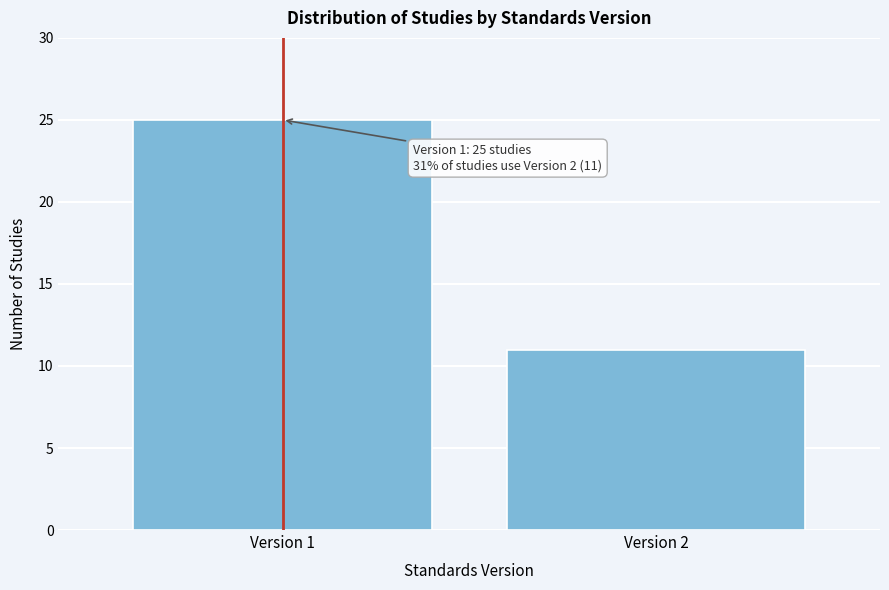

Reading right to left, what are all the values shown in this chart?

11	25